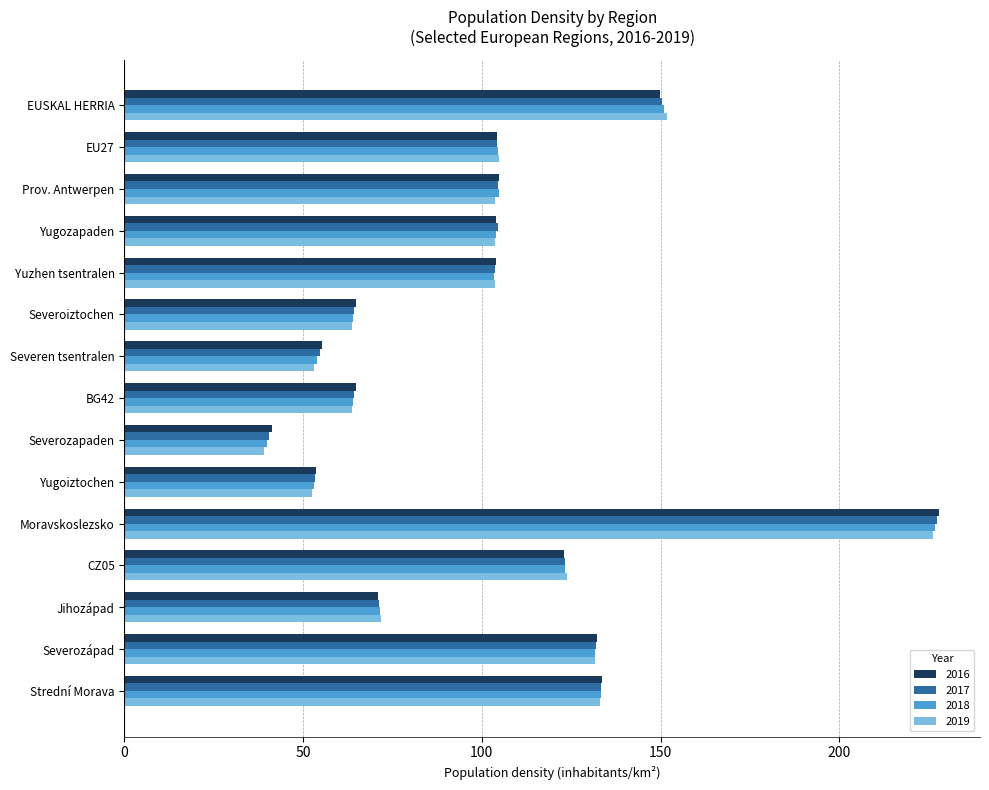

Which series has the widest spread of values?

2019